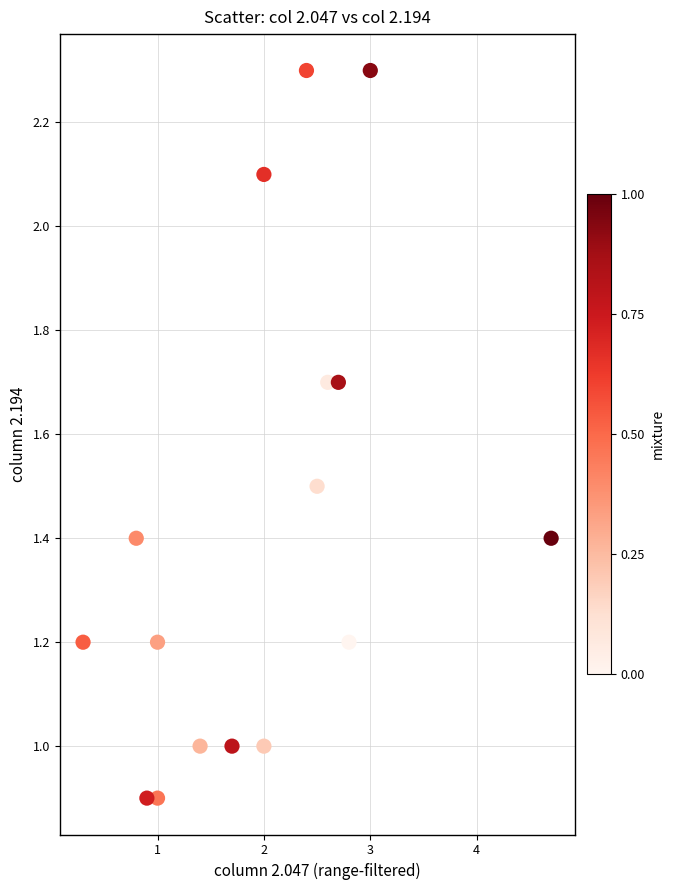

What is the range of Y values (max minus min)?

1.4